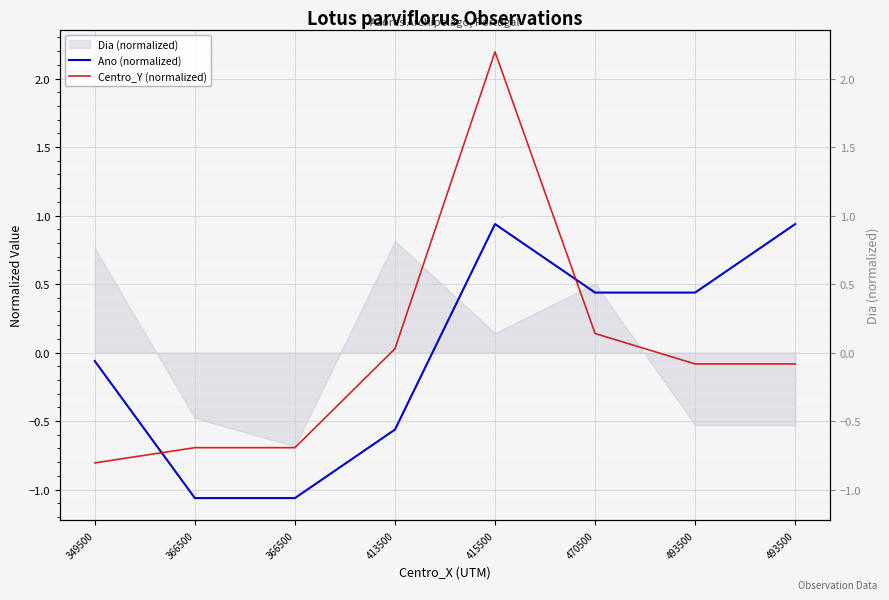

Which label corresponds to the smallest value in the chart?

366500